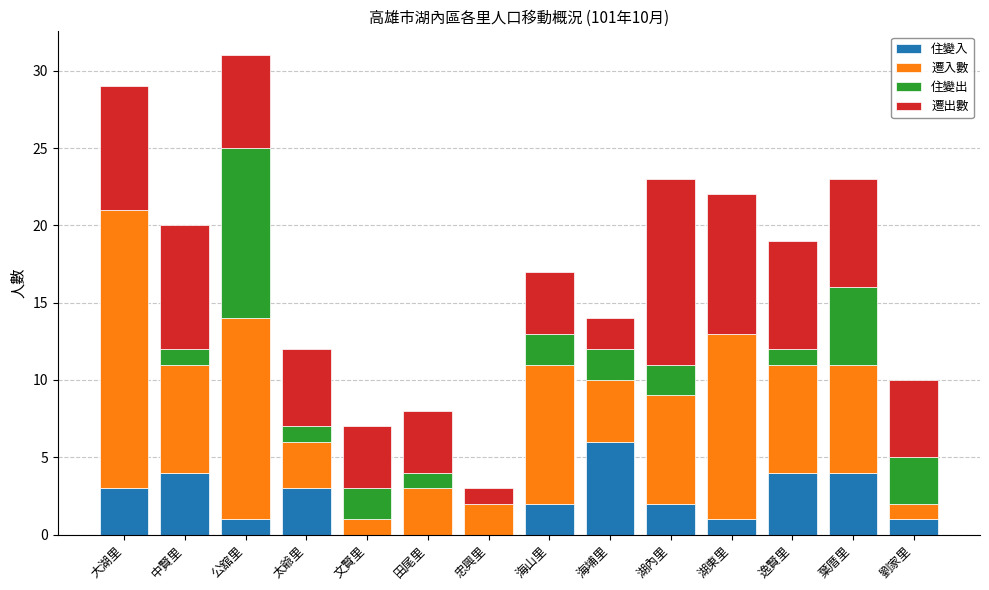

The 住變入 series shows 2 at 太爺里. True or false?

False